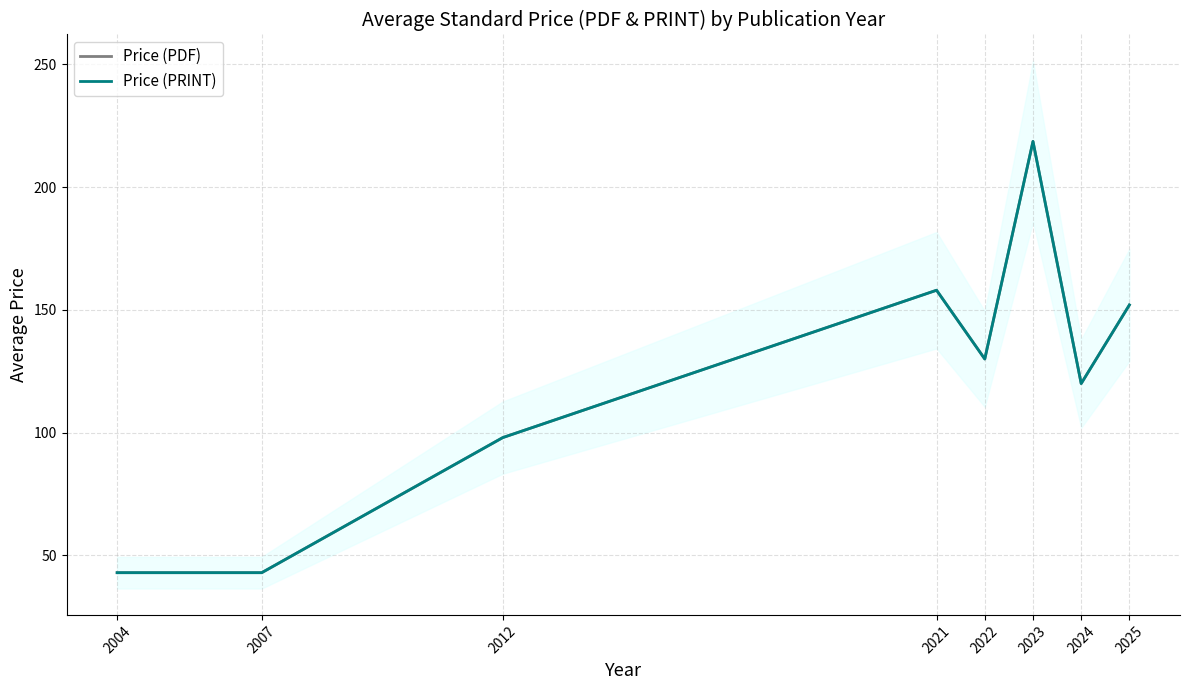

At which category does Price (PRINT) reach its first local valley?

2022